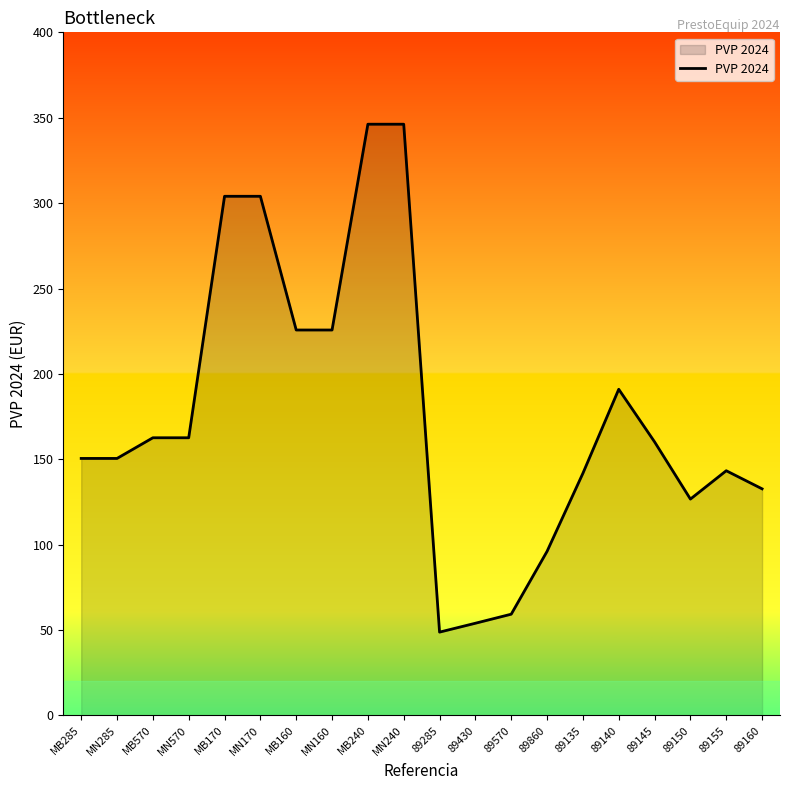

True or false: the data shows 141.5 at 89860.

False